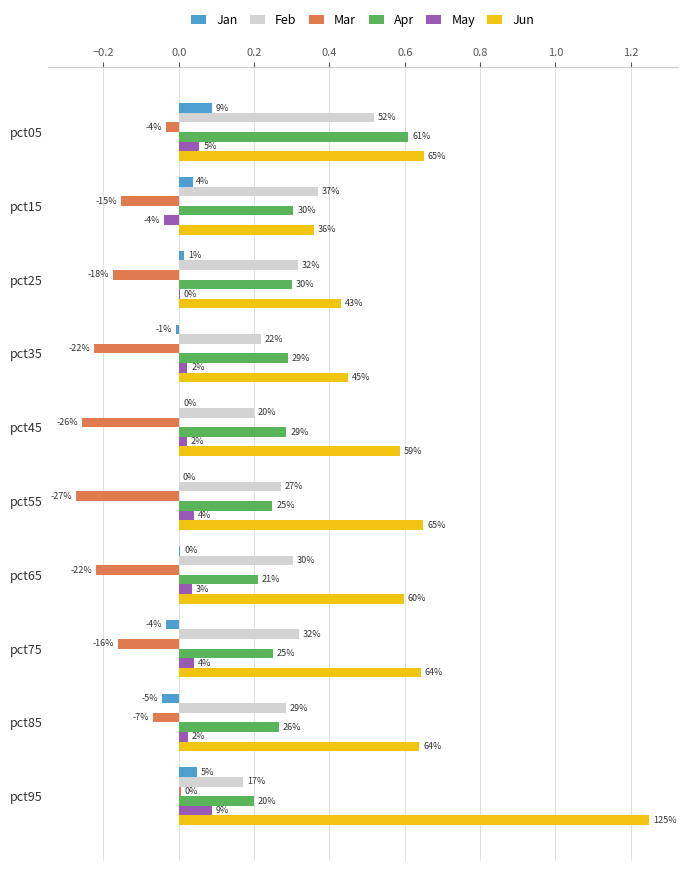

Which series has the largest total across all categories?

Jun